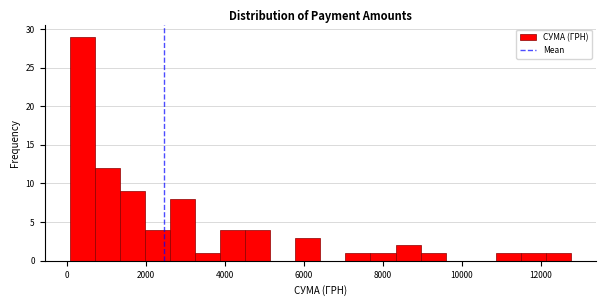

Read against the x-axis, roughly where is the centre of the tallest bar?

400